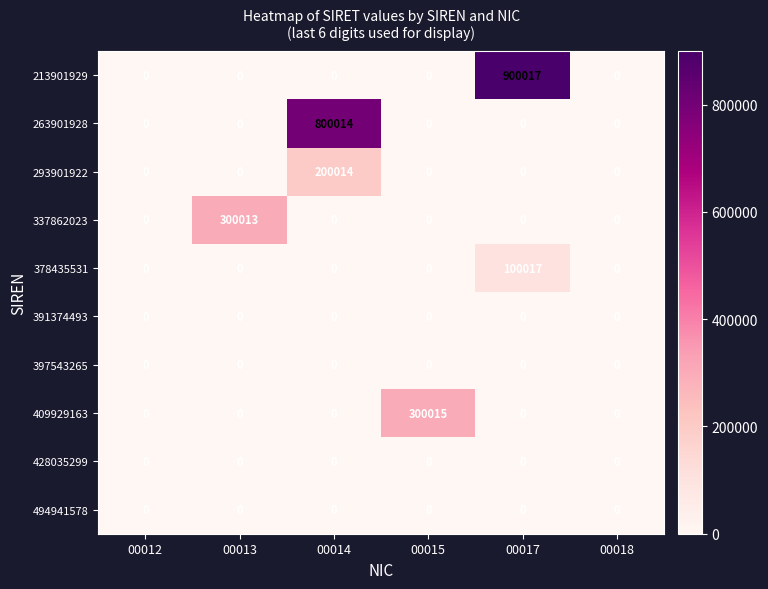

Which category has the highest value across all series?

00017